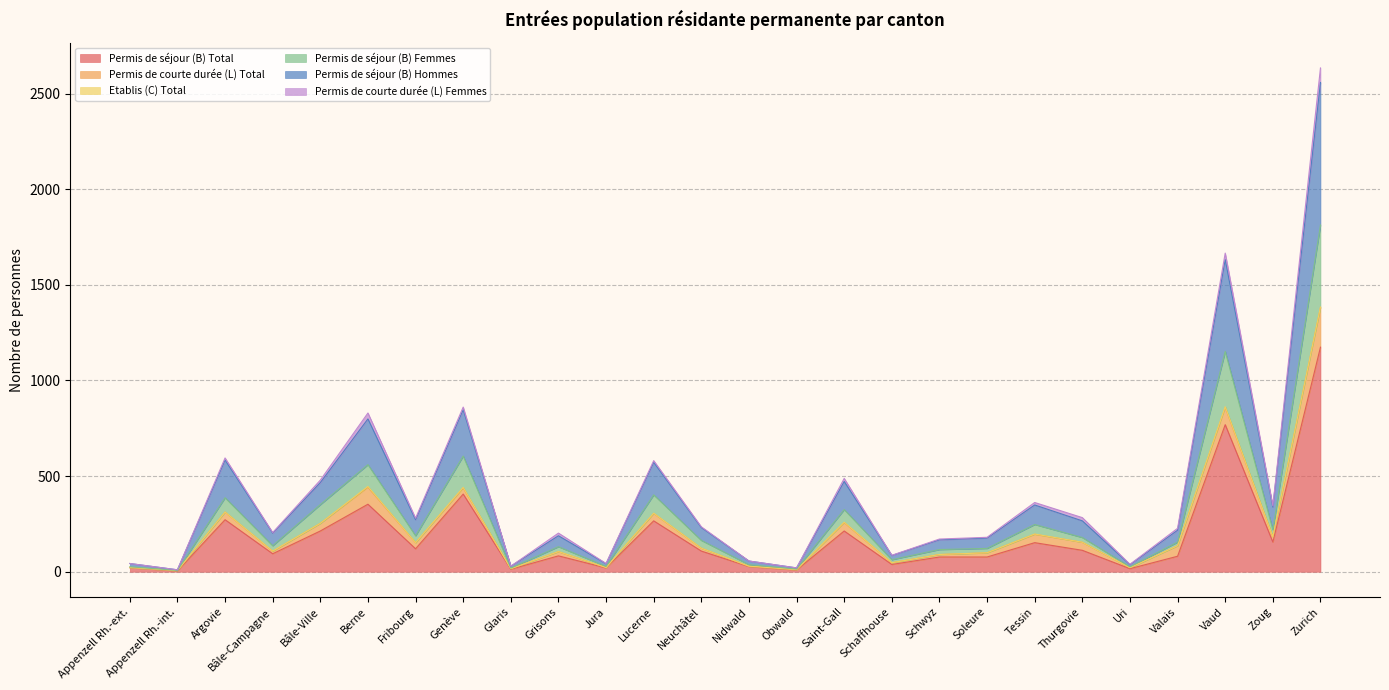

At which category is the sum across all series the highest?

Zurich